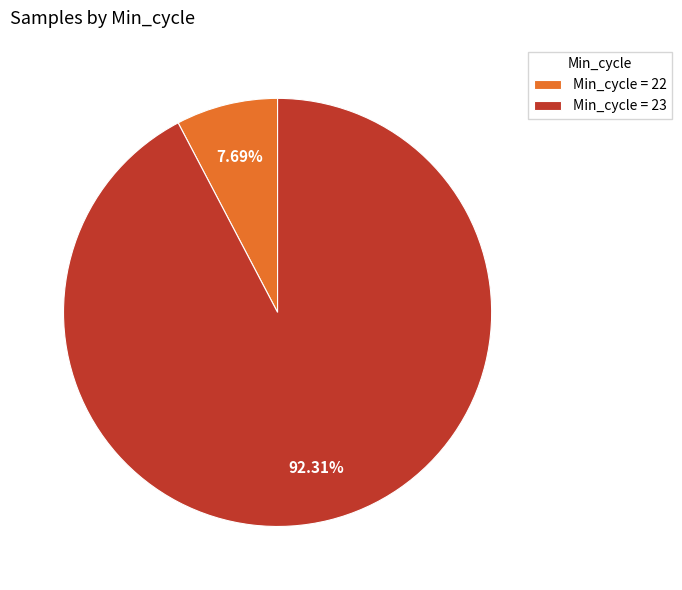

Rank the categories by value from lowest to highest.

Min_cycle = 22, Min_cycle = 23